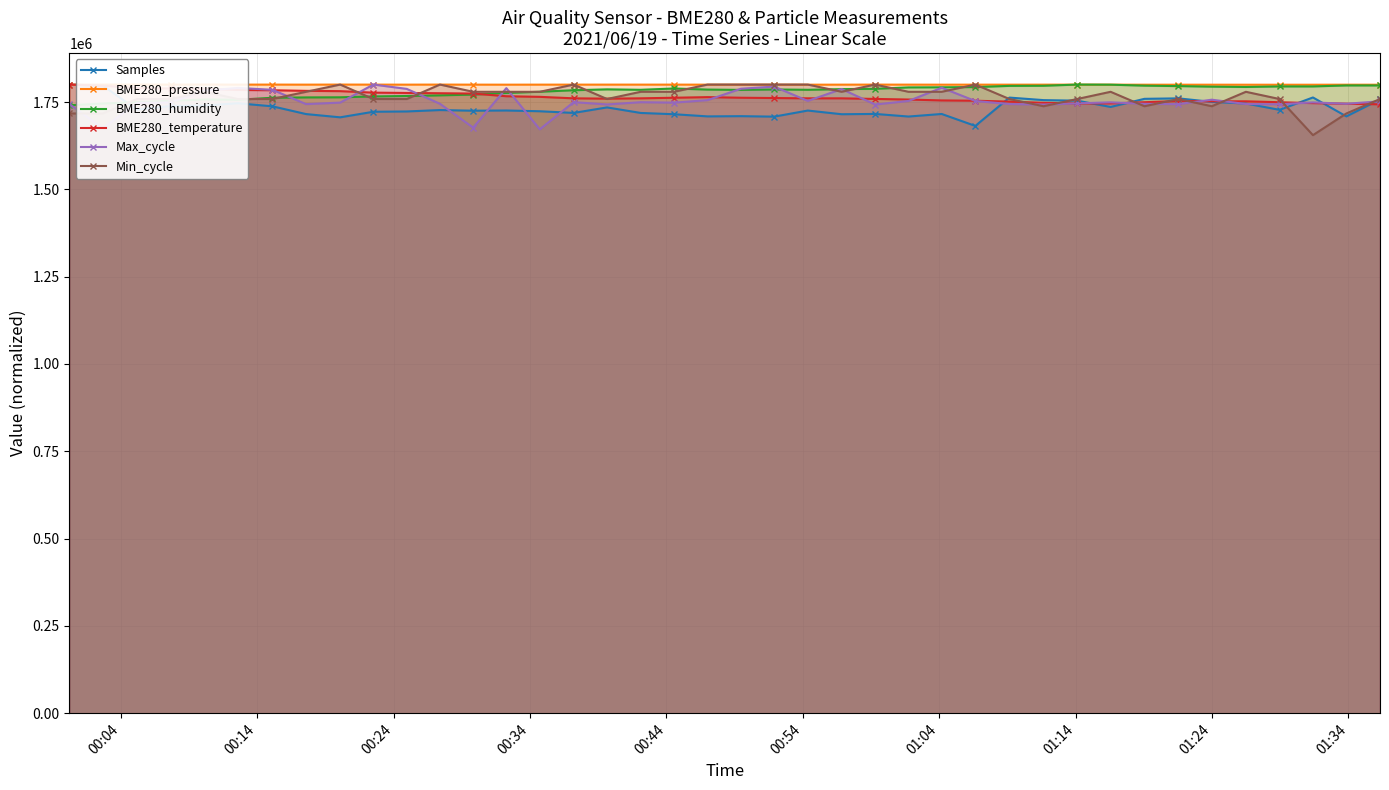

What is the value of the Min_cycle point at the 8th from the left?

1779310.3